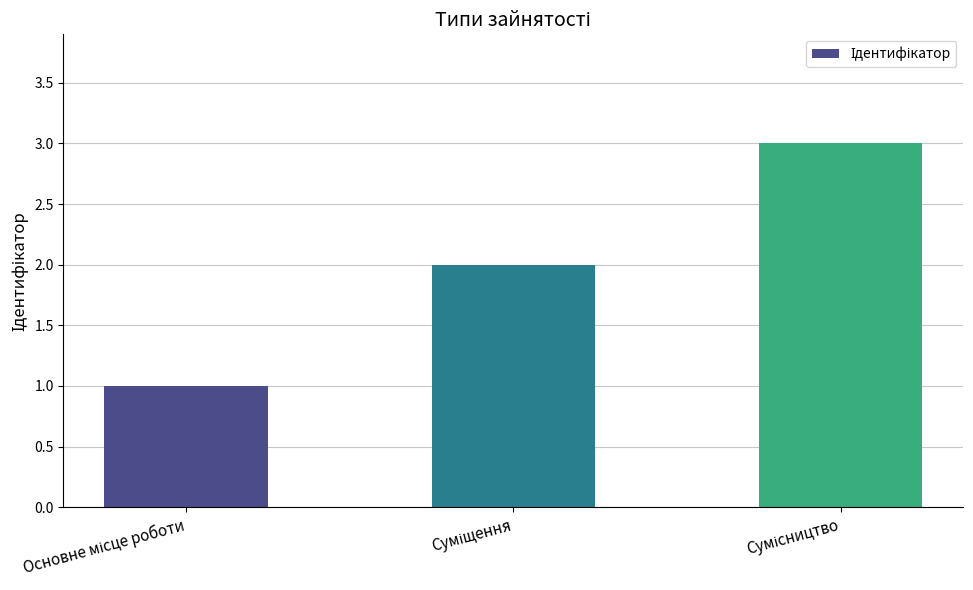

What is the sum of all values?

6